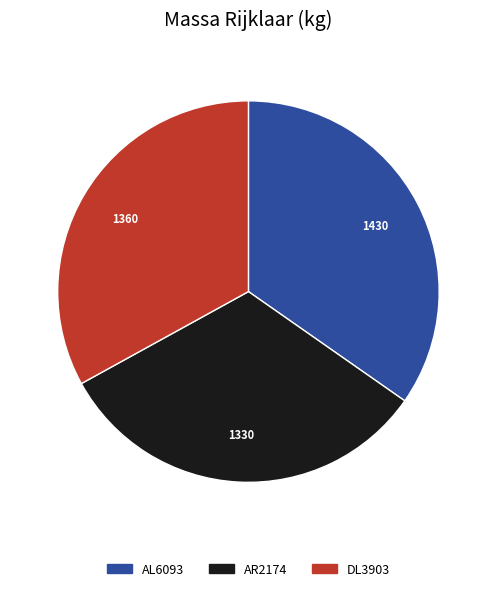

Which category has the smallest portion of the pie?

AR2174